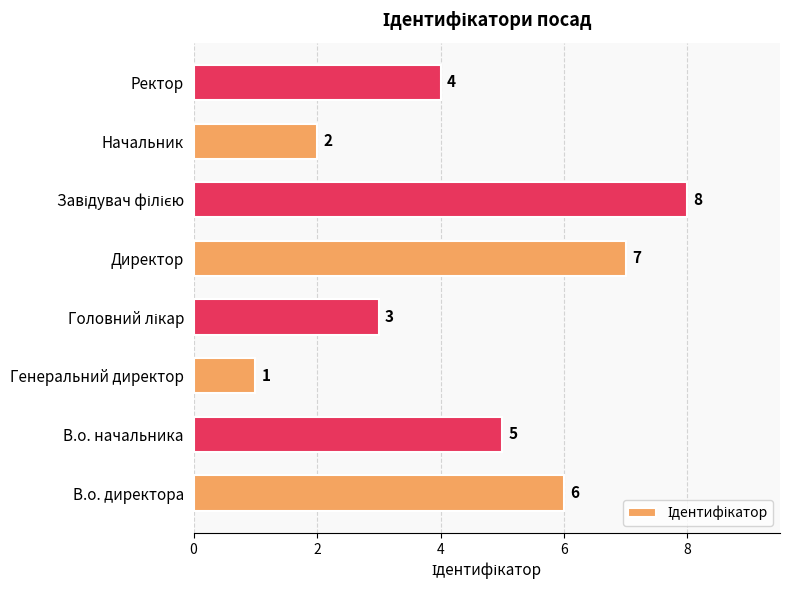

What is the difference between the maximum and second lowest values?

6